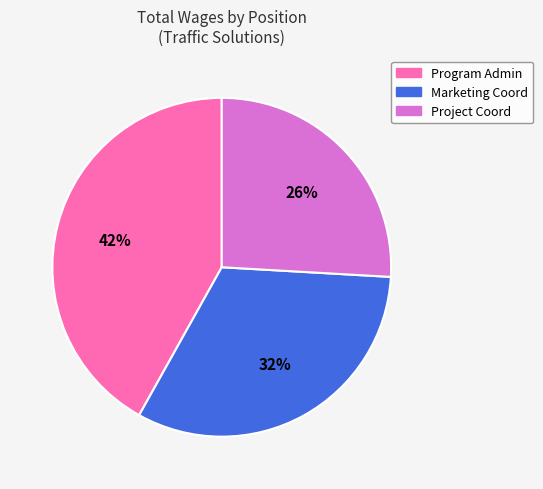

To the nearest percent, what is the difference between the largest and smallest slice percentages?

16%